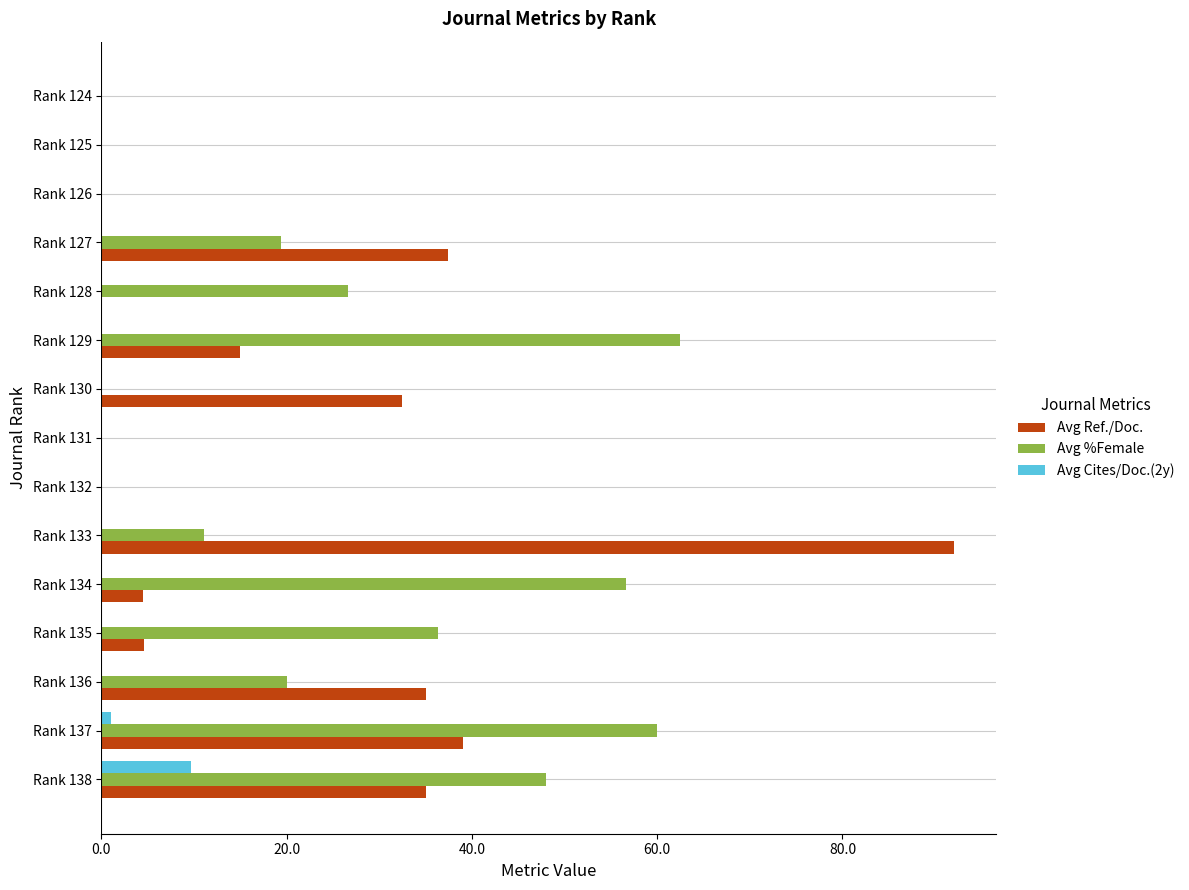

What is the greatest value displayed?

92.0